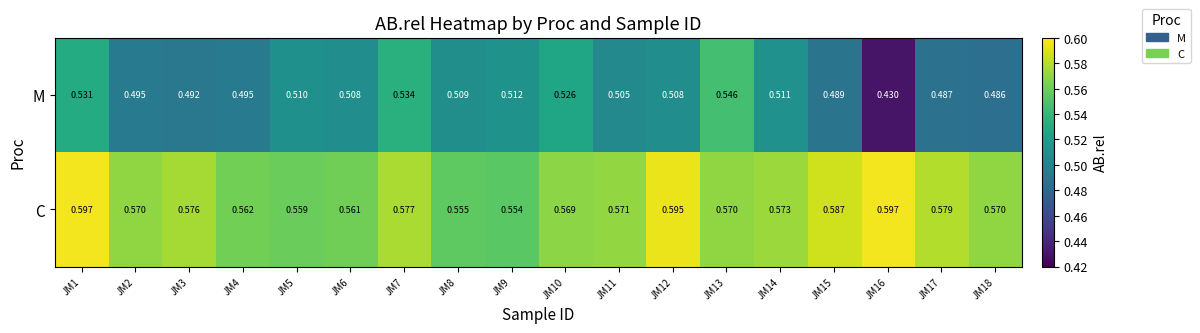

Which series has the largest range (max minus min)?

M